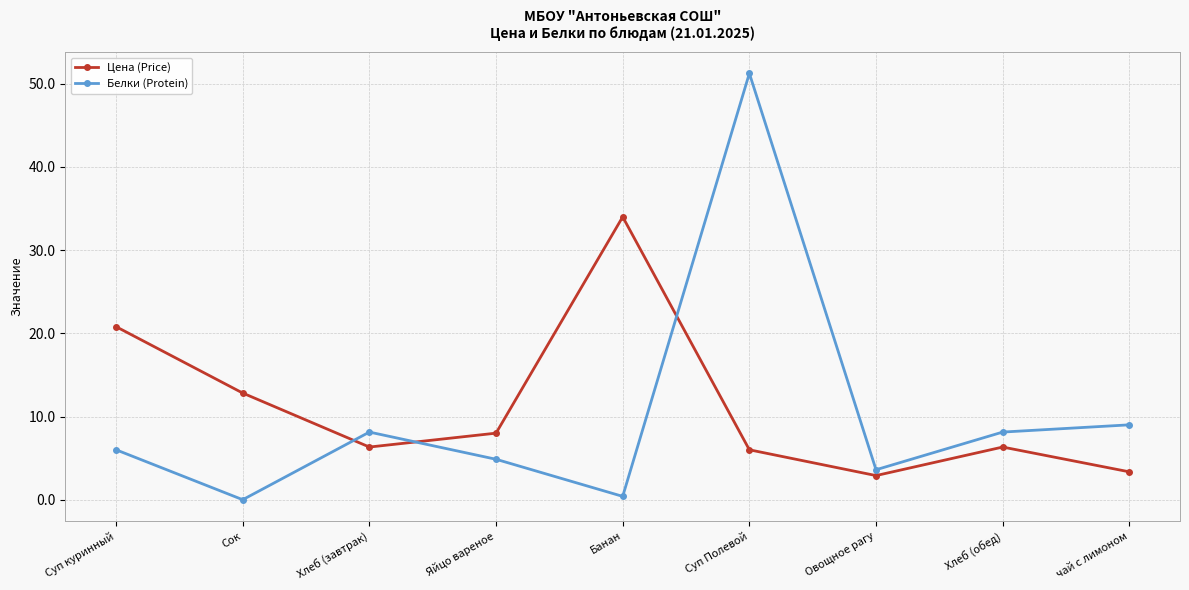

Does the chart have visible grid lines?

Yes